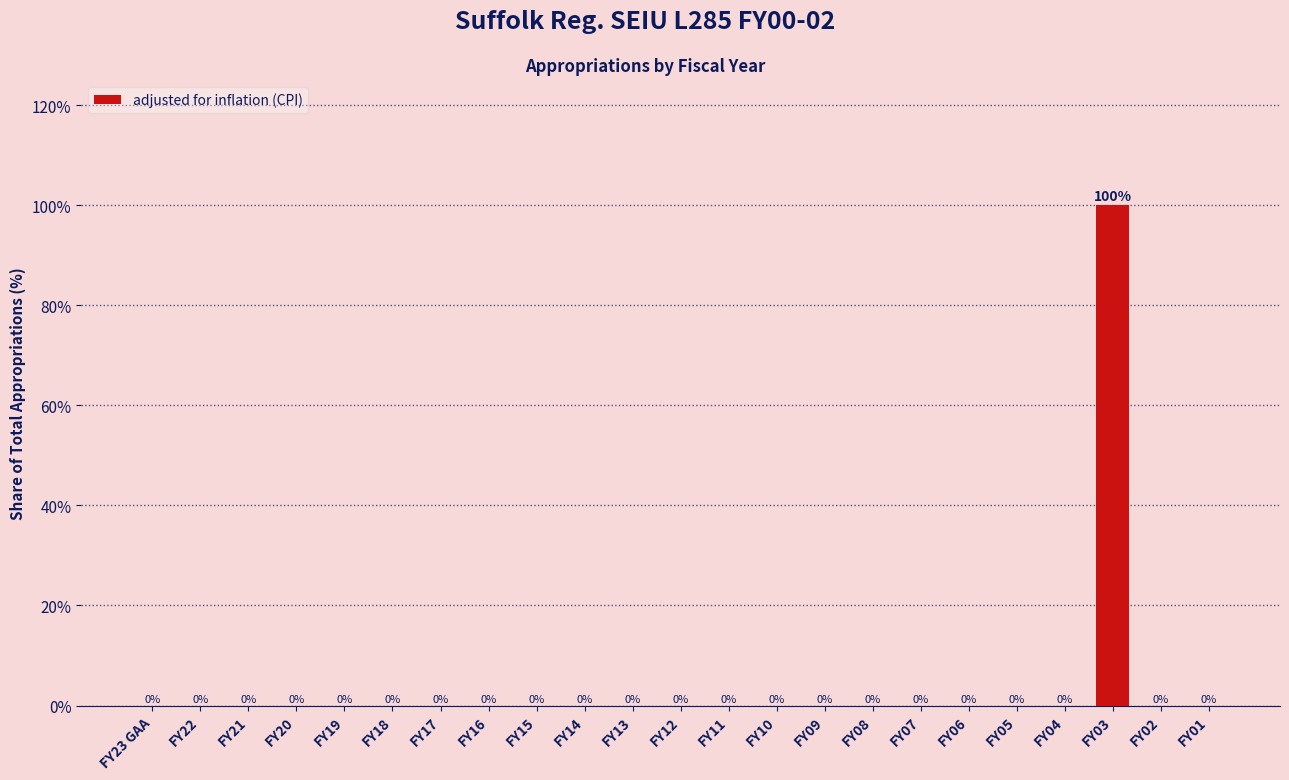

Reading left to right, extract all data points from this chart.

FY23 GAA=0	FY22=0	FY21=0	FY20=0	FY19=0	FY18=0	FY17=0	FY16=0	FY15=0	FY14=0	FY13=0	FY12=0	FY11=0	FY10=0	FY09=0	FY08=0	FY07=0	FY06=0	FY05=0	FY04=0	FY03=100	FY02=0	FY01=0